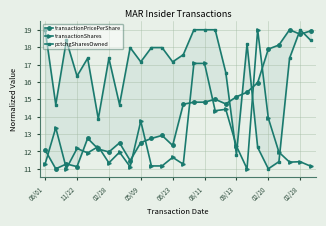

What is the difference between the maximum and second lowest values in the transactionShares series?

8.0